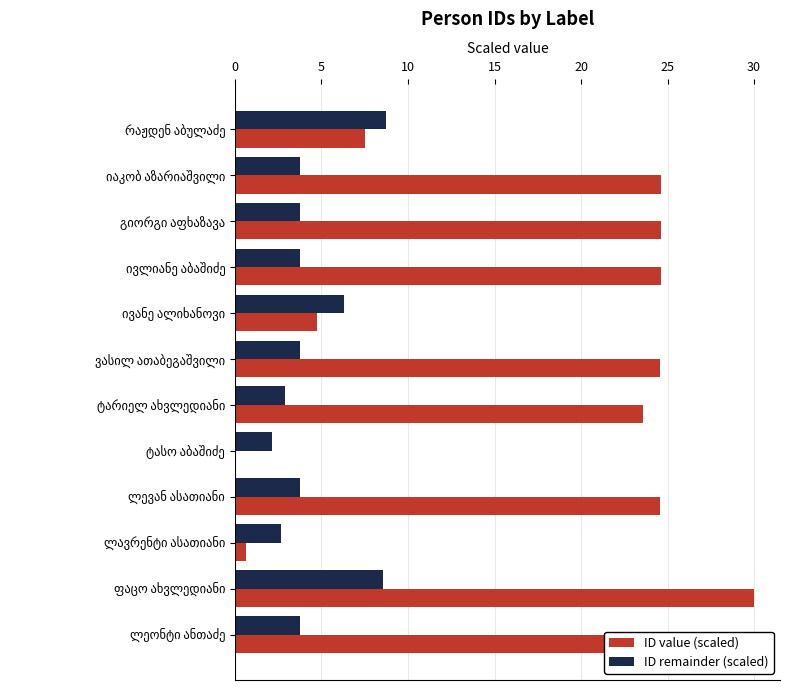

What is the maximum value for ID remainder (scaled)?

8.7